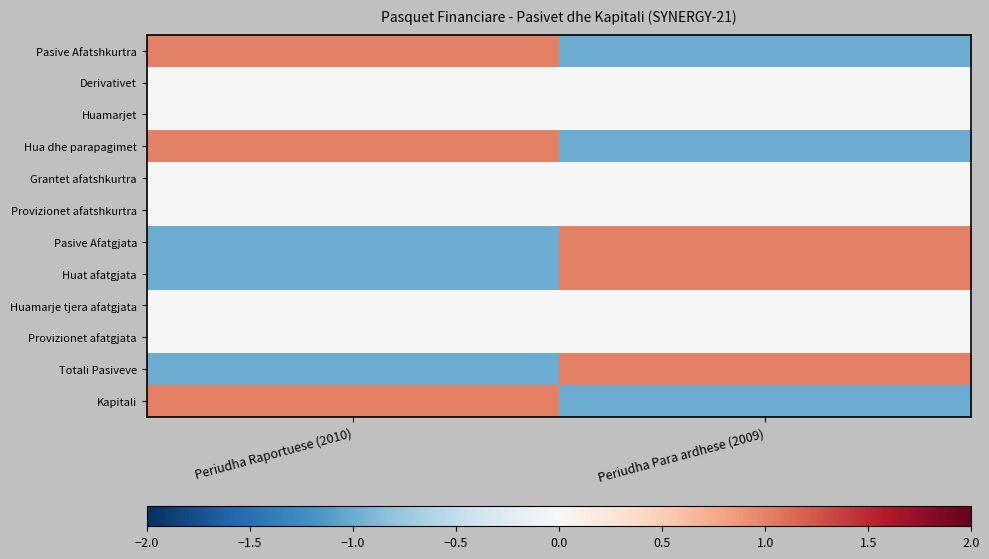

At how many categories does at least one series exceed 0?

2